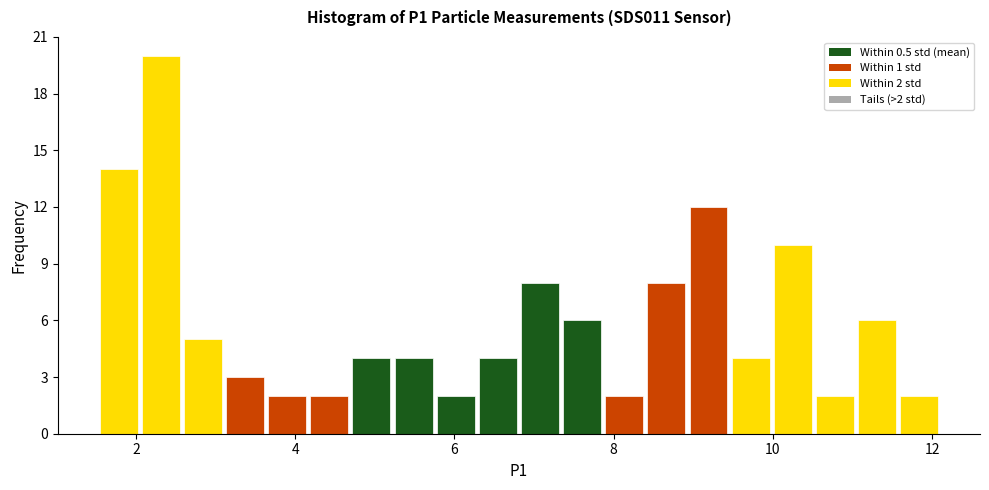

Around what value on the x-axis is the tallest bar? Give the approximate position of its centre, as read against the axis.

2.4